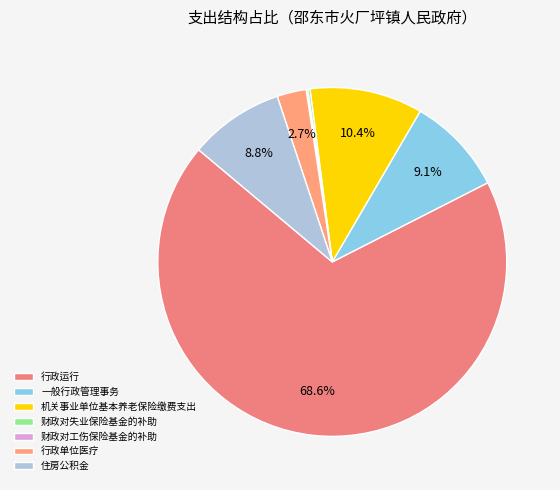

To the nearest percent, what is the average slice percentage?

14%